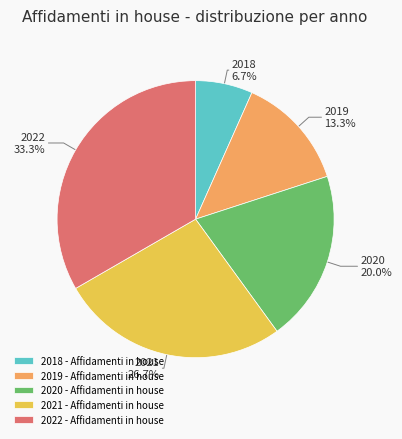

Rank the categories by value from lowest to highest.

2018 - Affidamenti in house, 2019 - Affidamenti in house, 2020 - Affidamenti in house, 2021 - Affidamenti in house, 2022 - Affidamenti in house